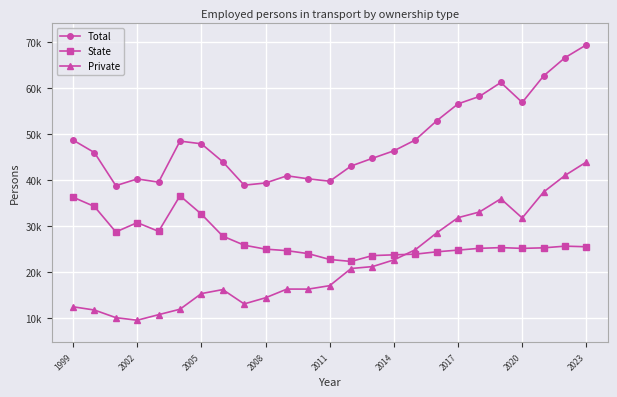

Is this an area chart (filled region under the line)?

No